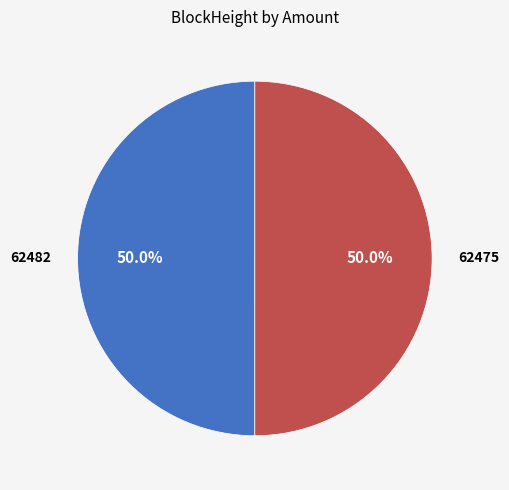

How many segments does this pie chart have?

2